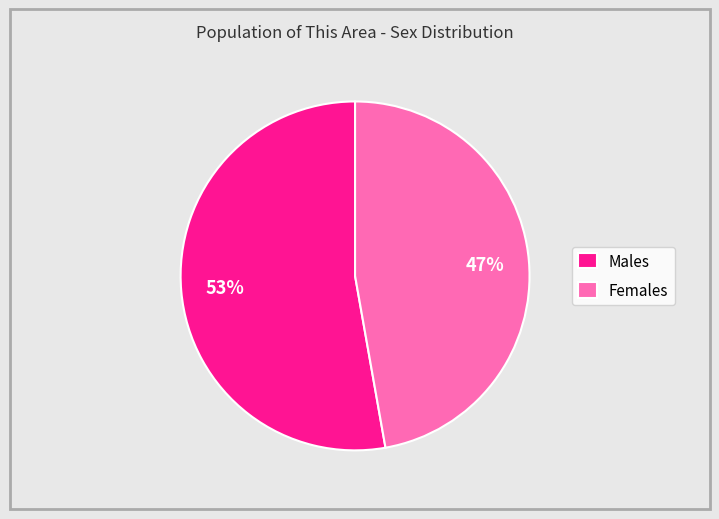

The Females slice represents 59% of the pie. True or false?

False